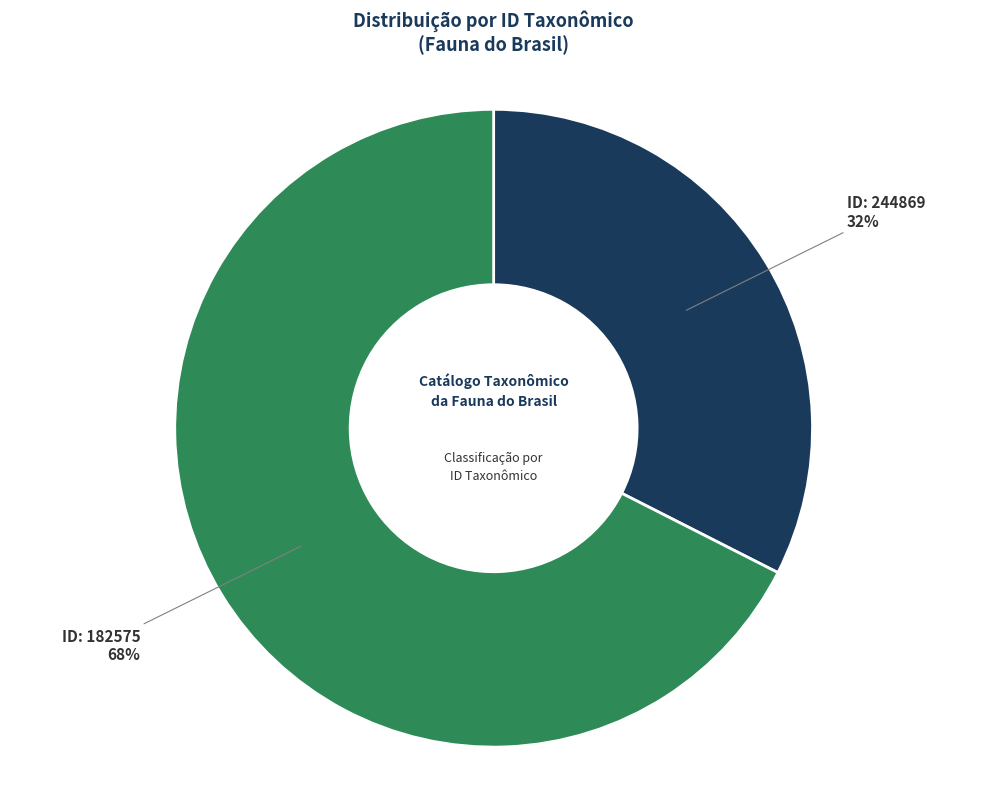

Does any single category account for the majority?

Yes